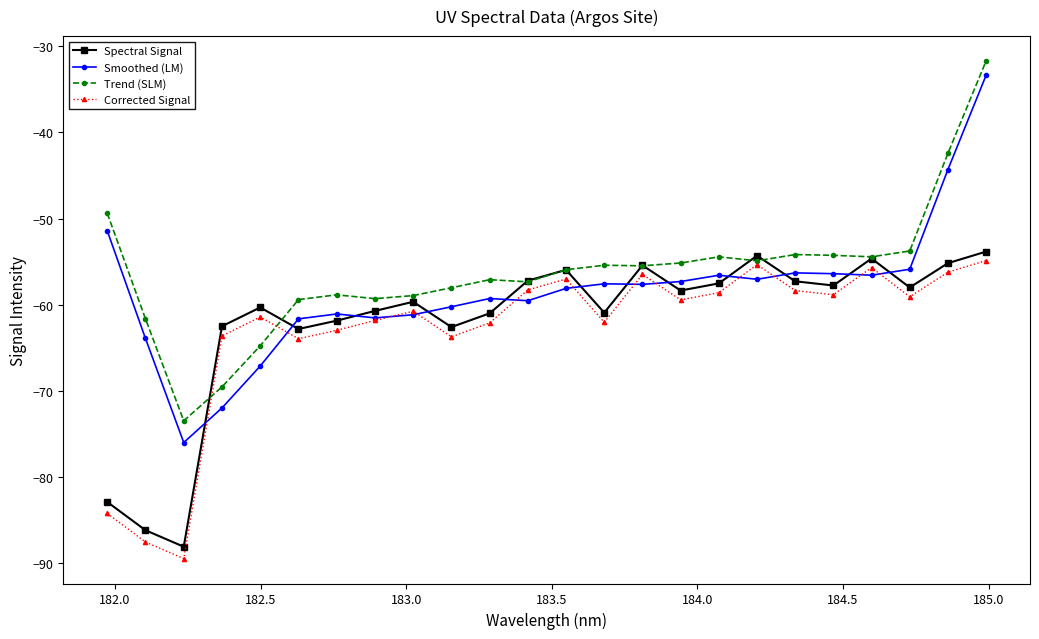

True or false: Trend (SLM) has more than 0 points higher than both neighbors.

True